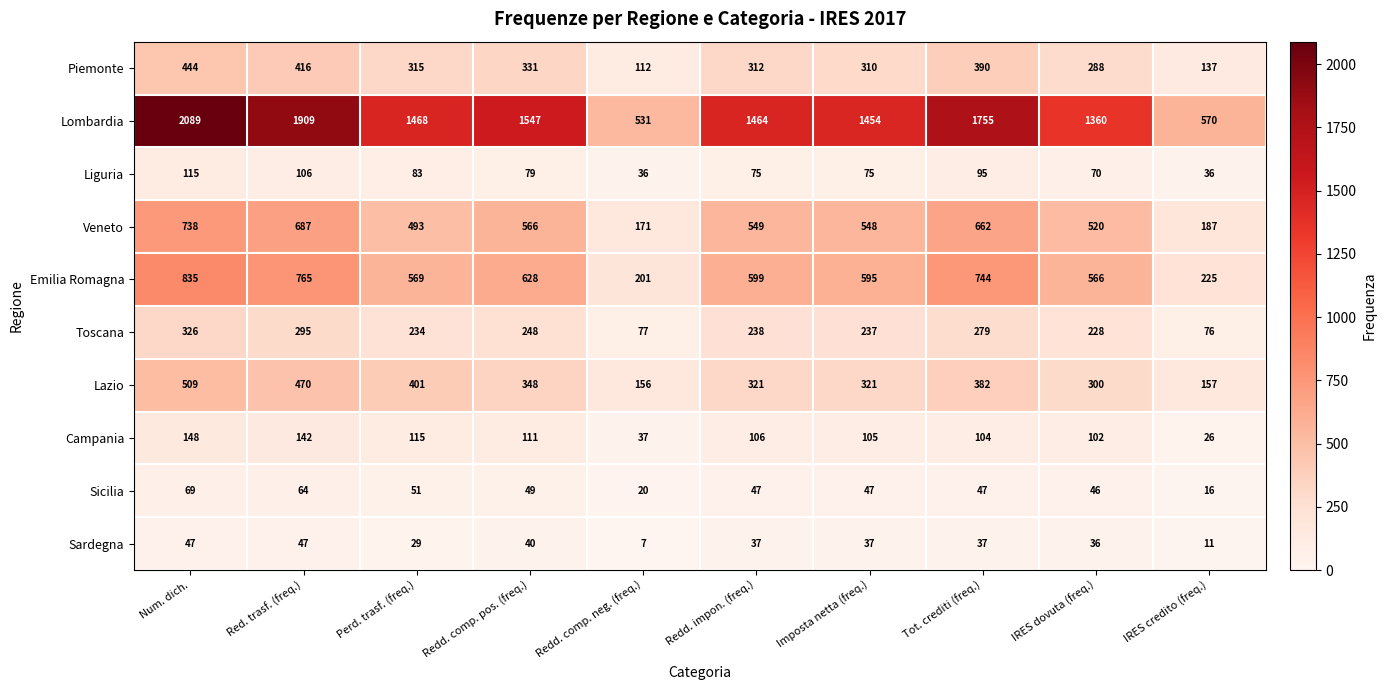

Which series has the largest range (max minus min)?

Lombardia